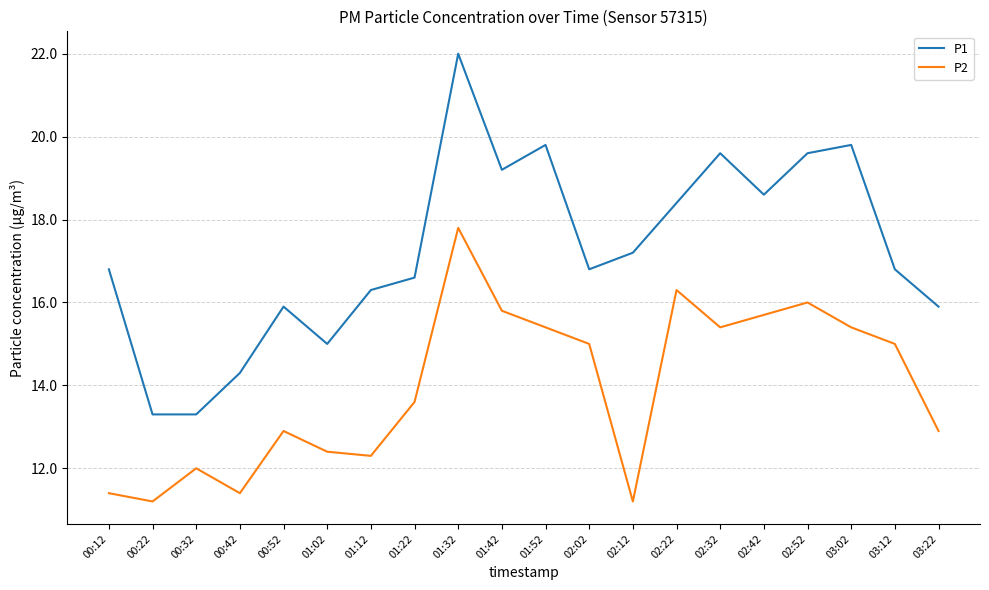

Reading left to right, extract all data points from this chart.

P1: 16.8	13.3	13.3	14.3	15.9	15.0	16.3	16.6	22.0	19.2	19.8	16.8	17.2	18.4	19.6	18.6	19.6	19.8	16.8	15.9
P2: 11.4	11.2	12.0	11.4	12.9	12.4	12.3	13.6	17.8	15.8	15.4	15.0	11.2	16.3	15.4	15.7	16.0	15.4	15.0	12.9